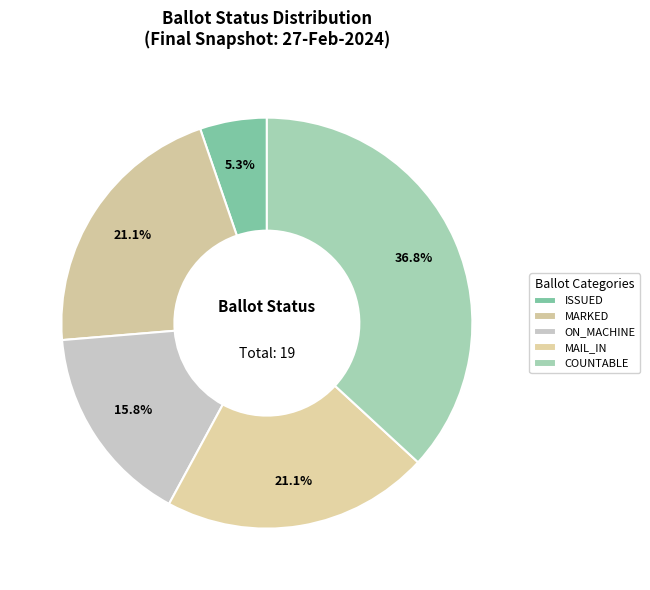

Does ON_MACHINE account for over 50% of the chart?

No